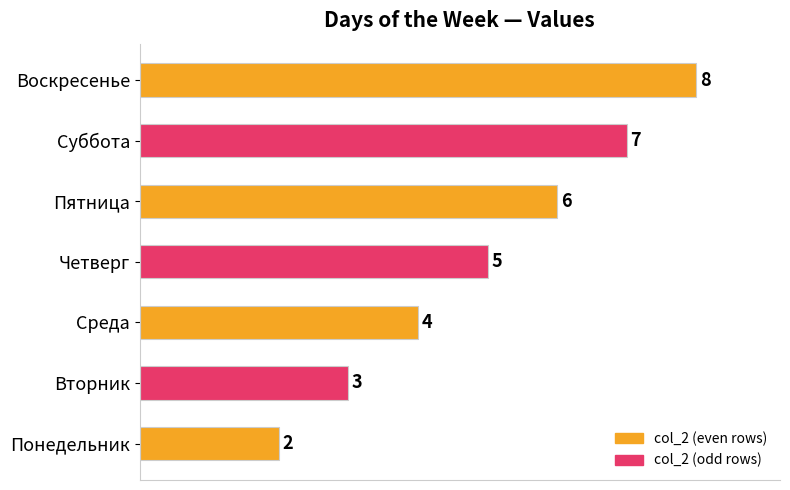

Reading top to bottom, transcribe all the data shown in this chart.

8	7	6	5	4	3	2